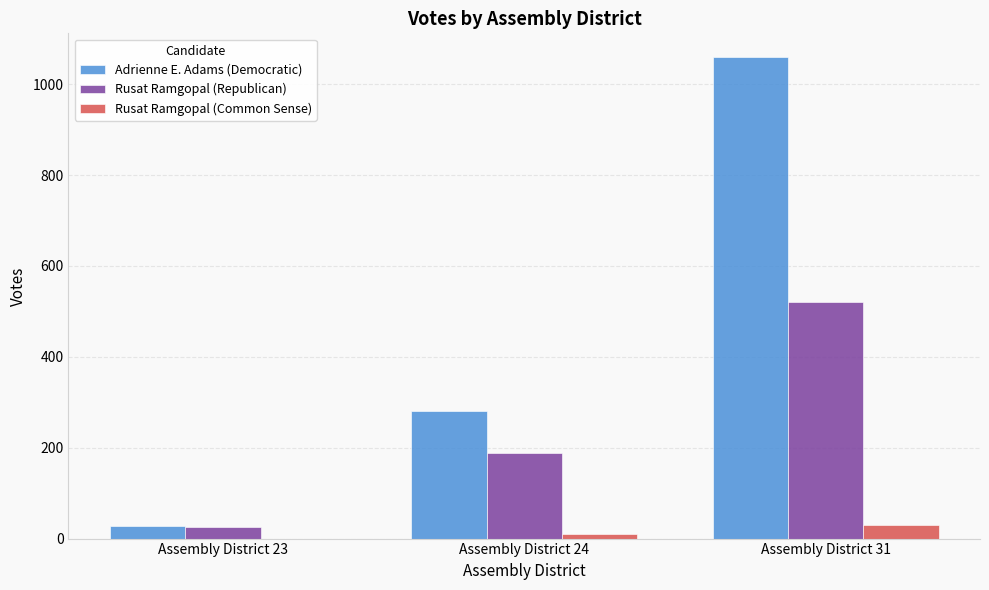

Which series changed the most between Assembly District 23 and Assembly District 31?

Adrienne E. Adams (Democratic)